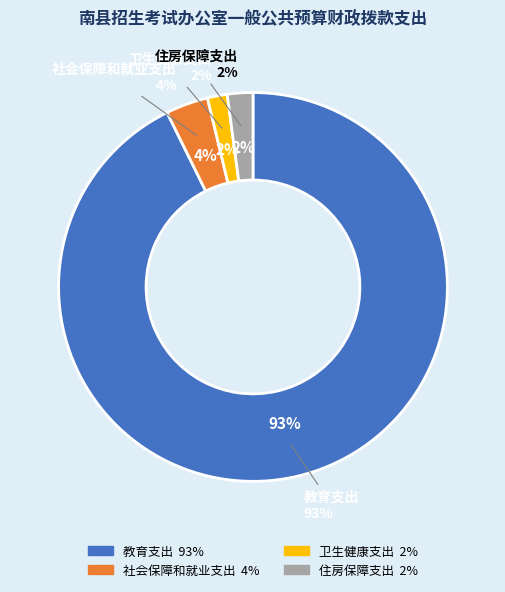

How many slices are in this pie chart?

4